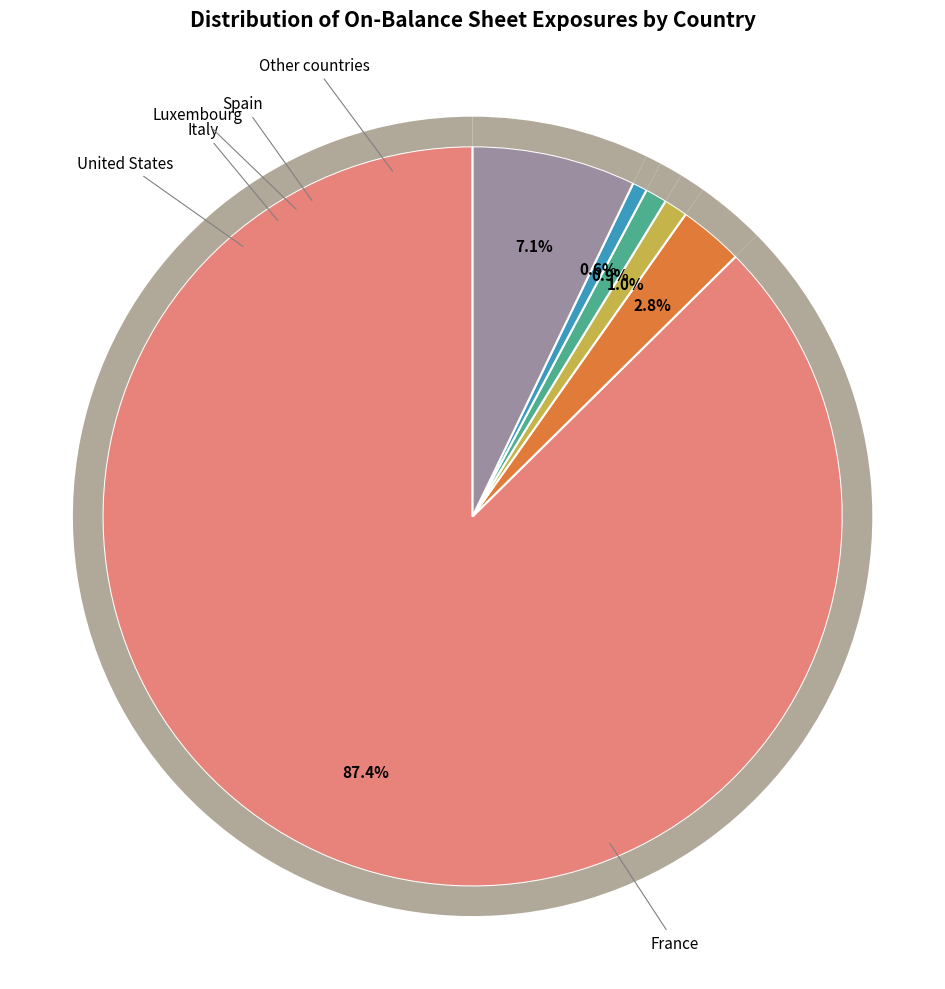

Which has a higher value, France or United States?

France